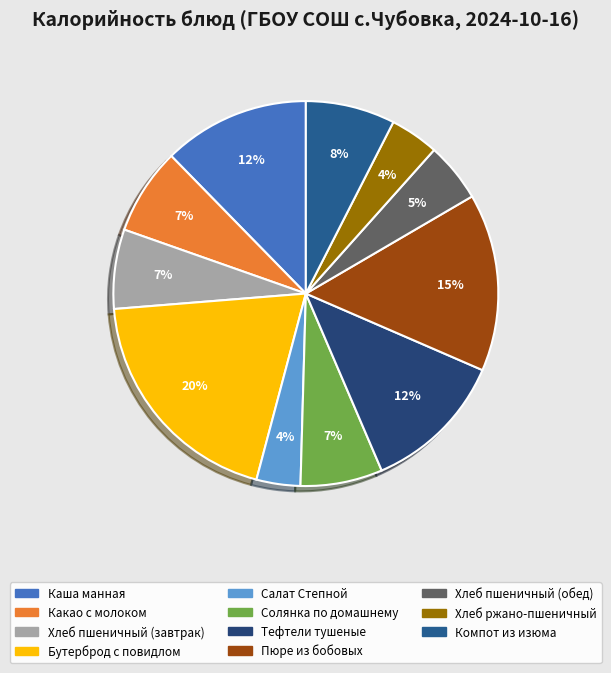

How many slices are in this pie chart?

11